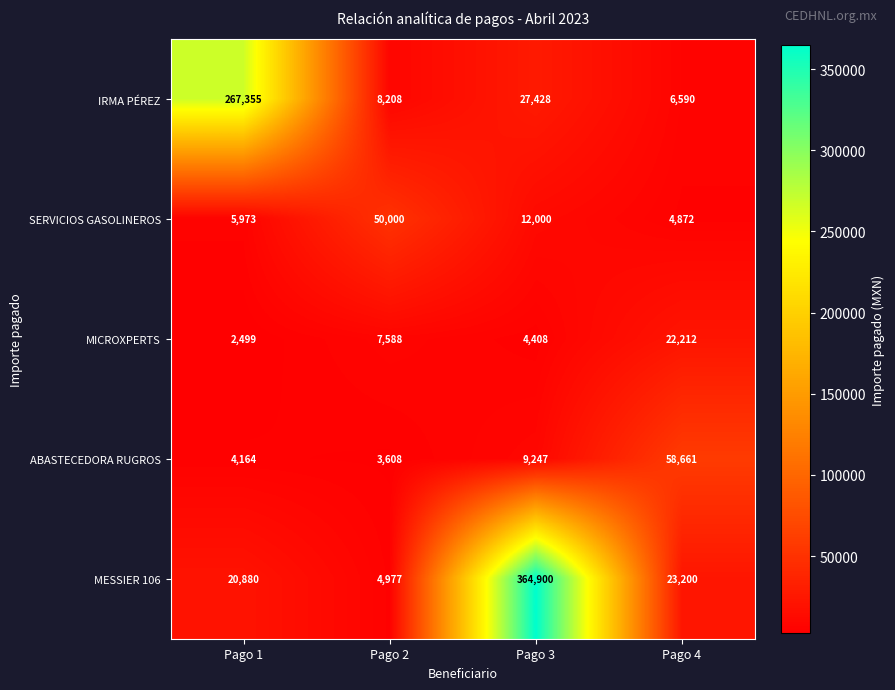

What is the spread (max minus min) of values at Pago 2?

46392